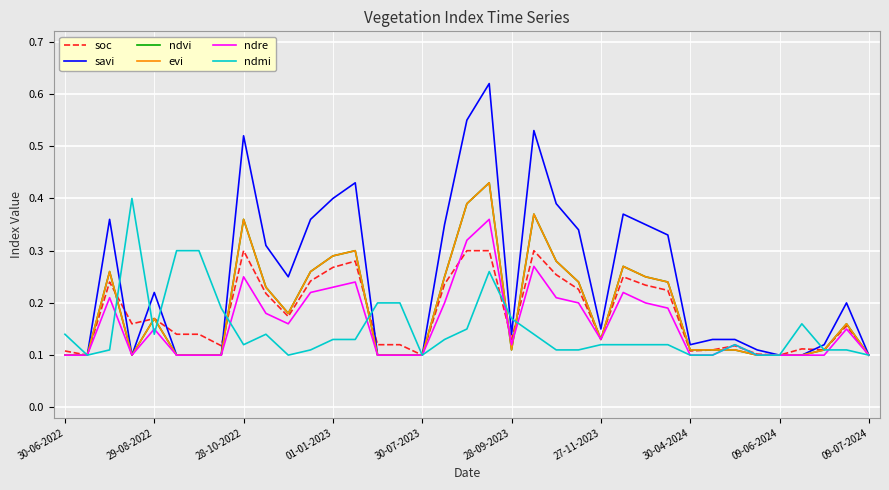

How many lines are shown in the chart?

6